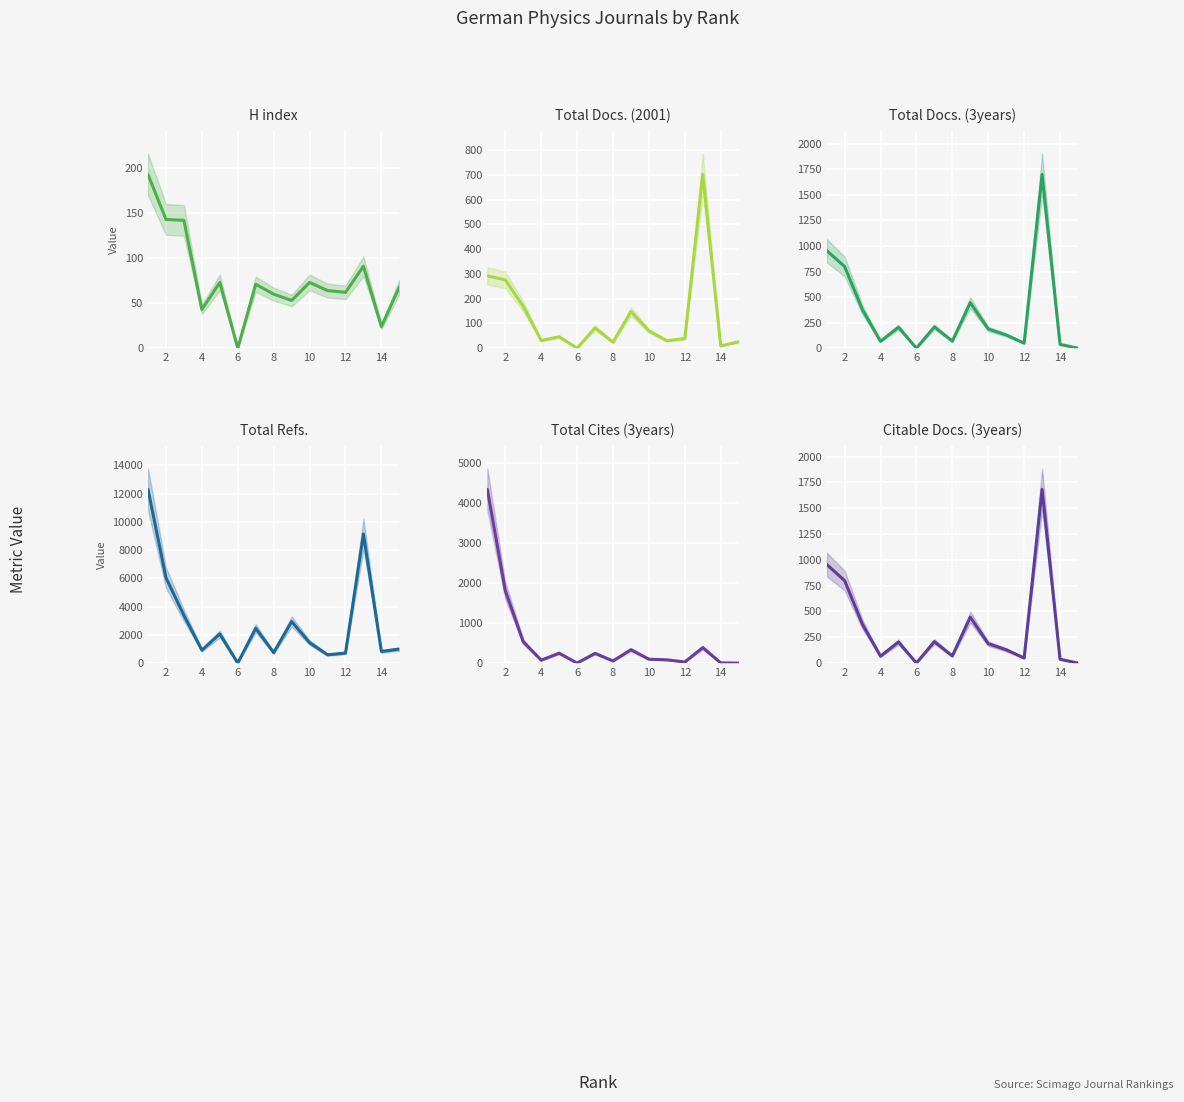

Reading left to right, what are all the values shown in this chart?

H index: 193	143	142	43	73	0	71	60	53	73	64	62	91	24	68
Total Docs. (2001): 292	276	169	31	46	0	82	24	148	70	30	39	702	9	26
Total Docs. (3years): 956	799	374	67	205	0	208	69	445	188	129	49	1700	37	0
Total Refs.: 12295	6045	3376	919	2062	0	2465	740	2942	1447	587	707	9136	823	990
Total Cites (3years): 4335	1809	533	72	247	0	243	53	334	97	81	28	386	5	0
Citable Docs. (3years): 956	799	373	67	204	0	208	69	445	188	129	49	1683	37	0